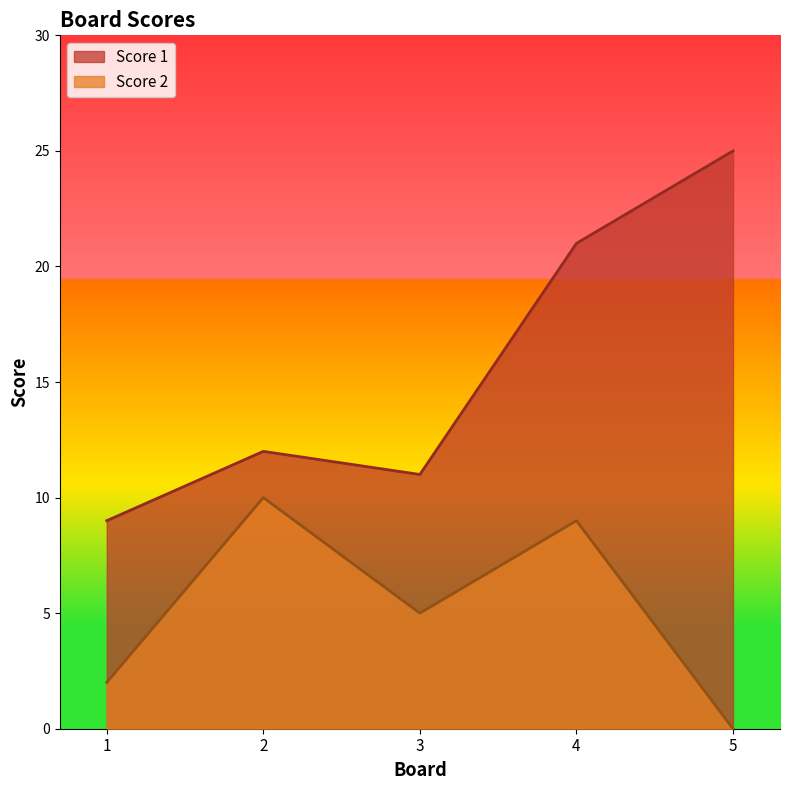

Reading left to right, extract all data points from this chart.

Score 1: 9	12	11	21	25
Score 2: 2	10	5	9	0